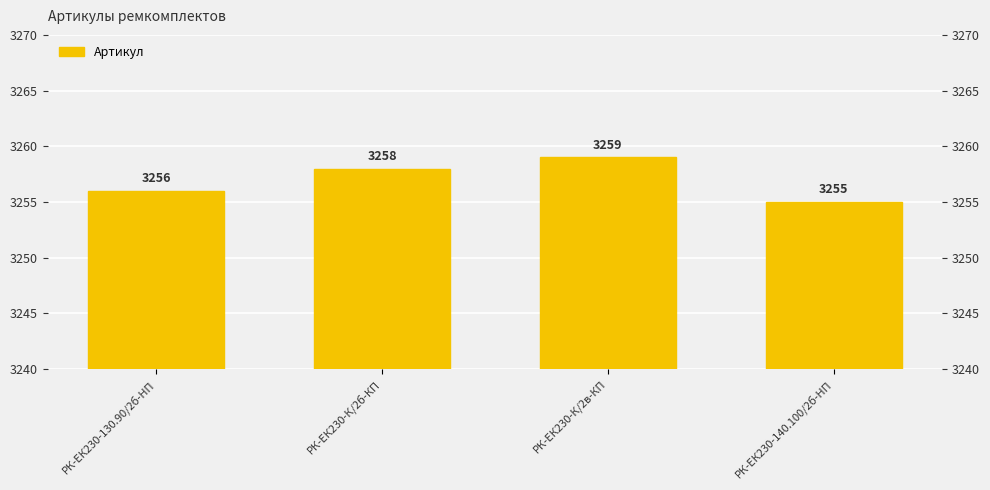

How many values are between 3256 and 3259?

3